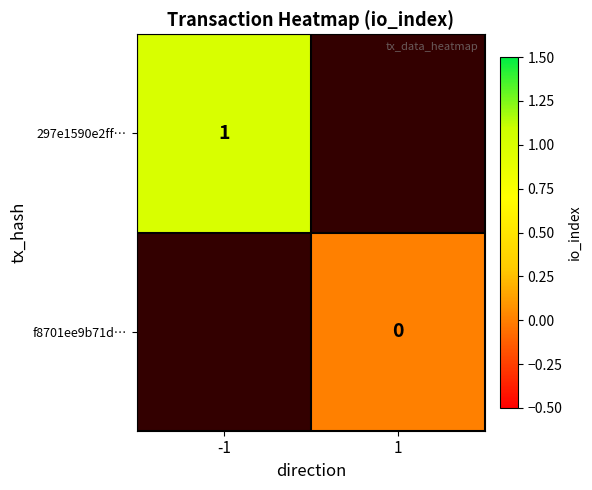

The value of 297e1590e2ff… at -1 is 1. True or false?

True